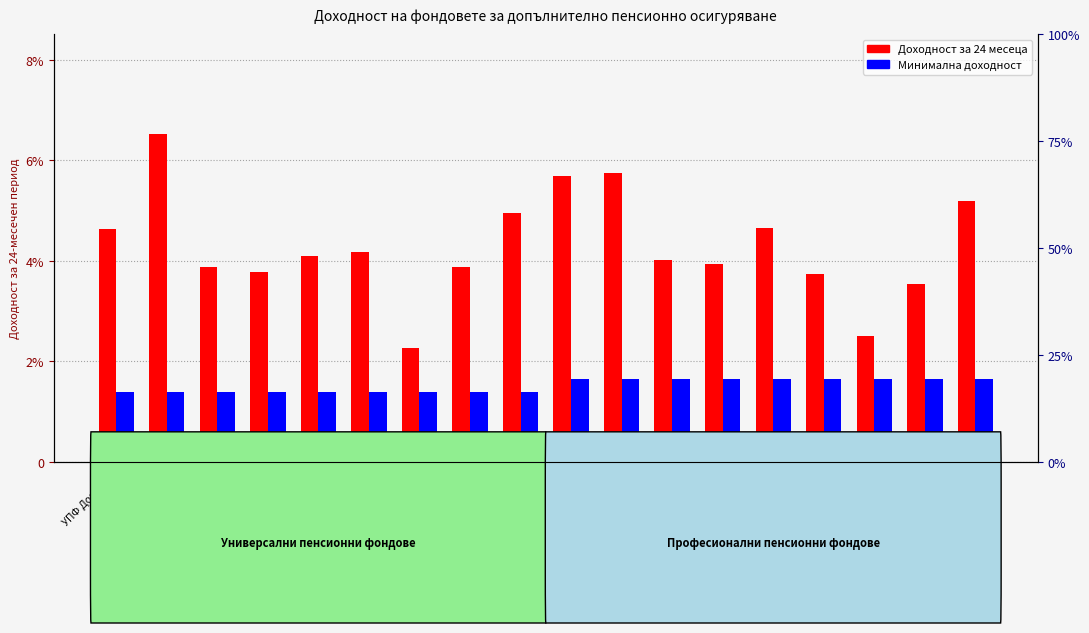

Does the chart contain stacked bars?

No